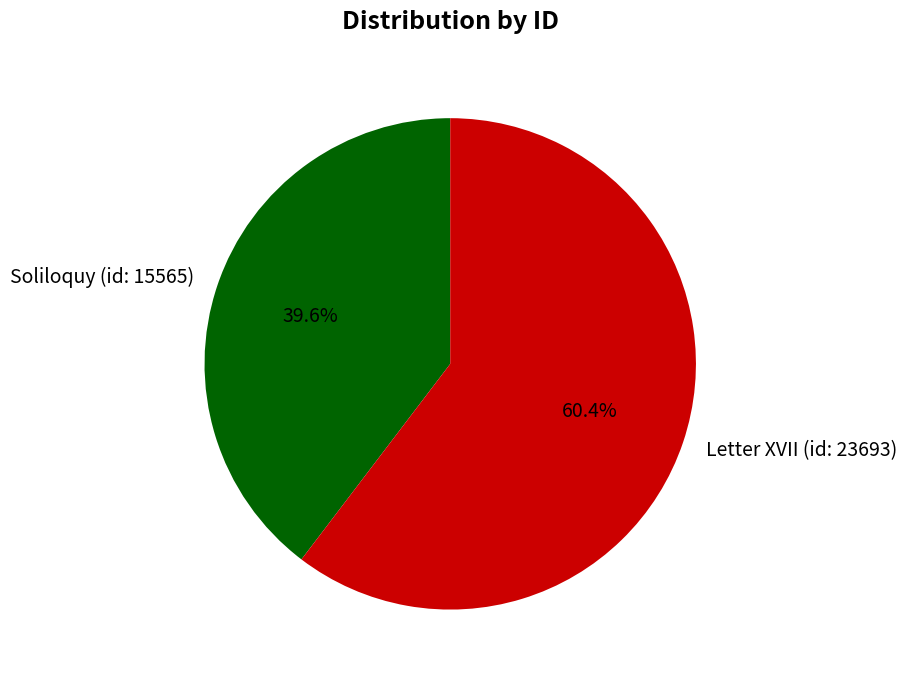

To the nearest percent, what is the difference between the largest and smallest slice percentages?

21%